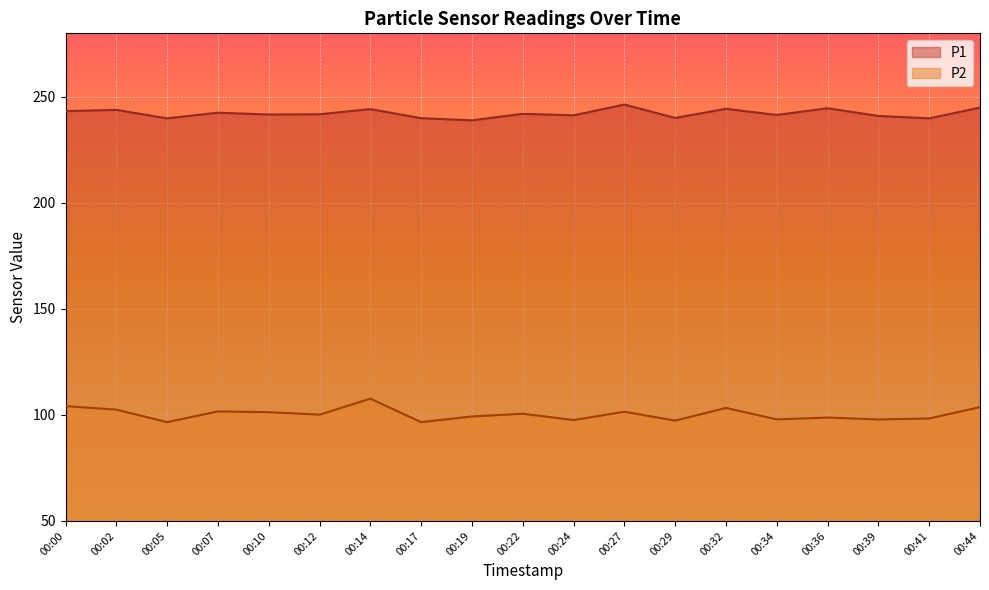

What is the total value across all series at 00:14?

351.9